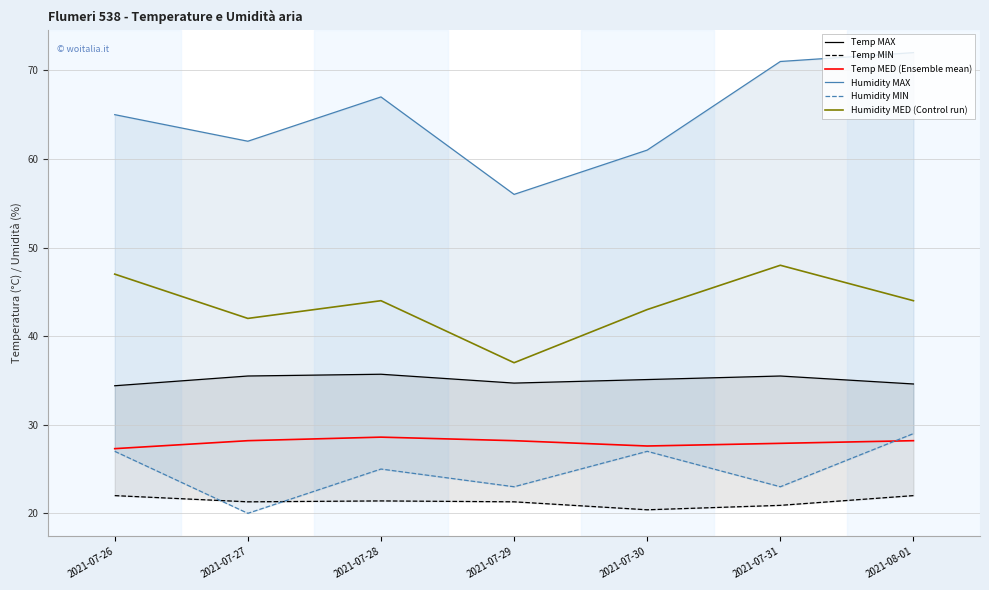

What is the sum of all Humidity MAX values?

454.0